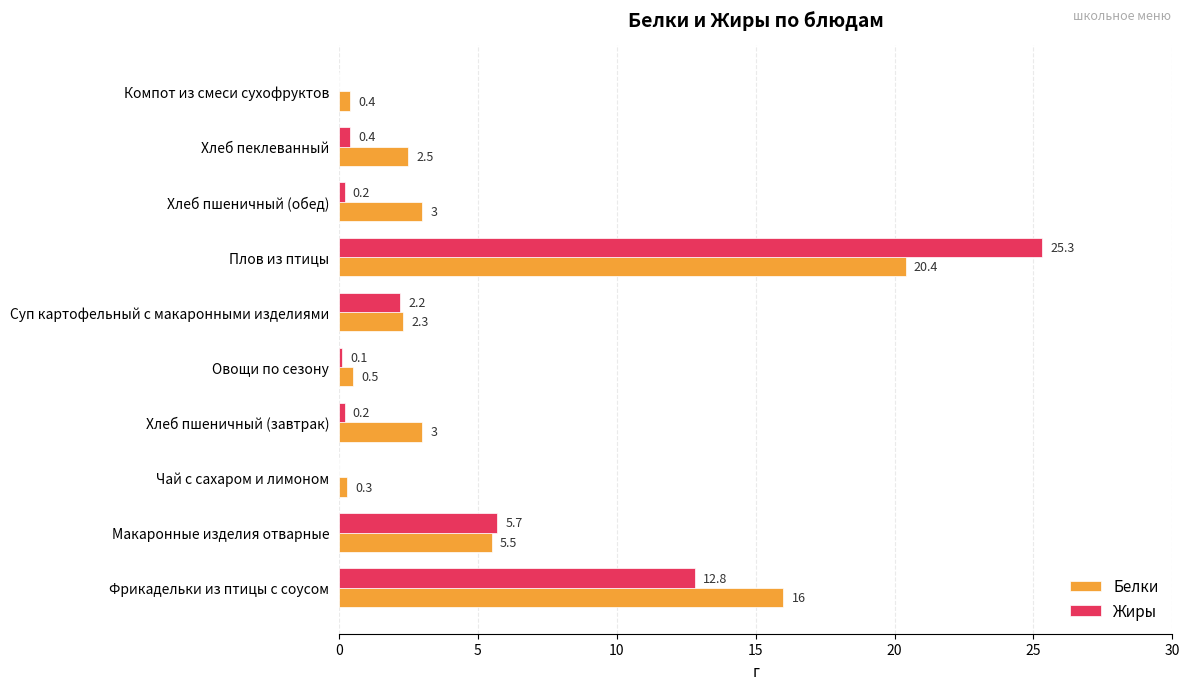

What is the total value across all series at Фрикадельки из птицы с соусом?

28.8